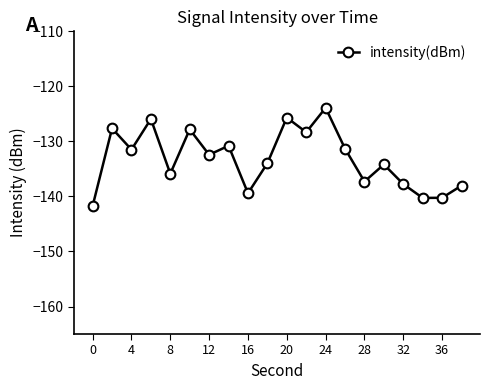

What is the average value?

-133.2